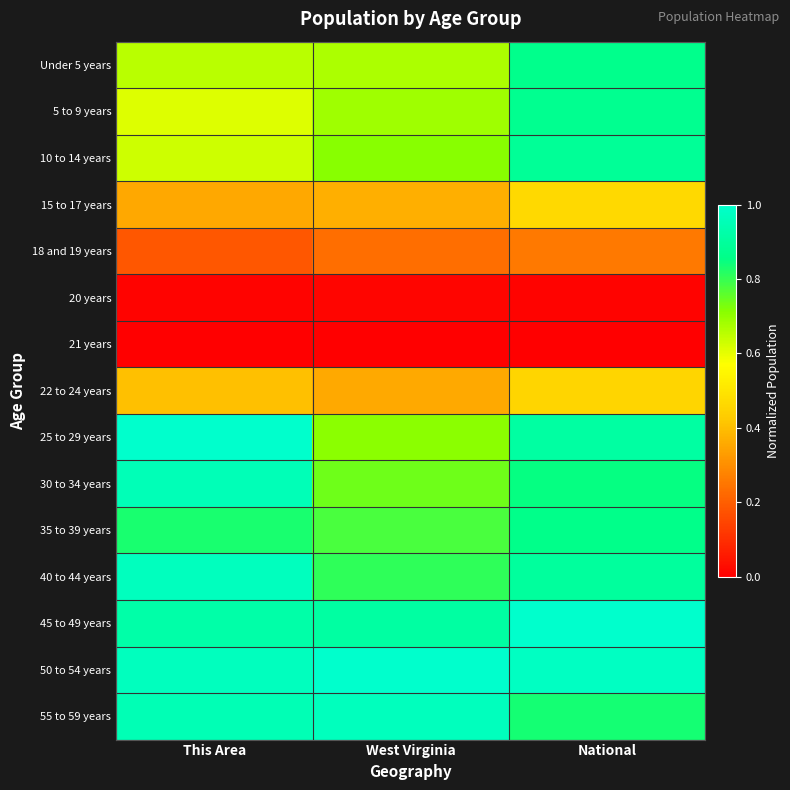

At West Virginia, list the series in order from smallest to largest.

21 years, 20 years, 18 and 19 years, 22 to 24 years, 15 to 17 years, Under 5 years, 5 to 9 years, 25 to 29 years, 10 to 14 years, 30 to 34 years, 35 to 39 years, 40 to 44 years, 45 to 49 years, 55 to 59 years, 50 to 54 years